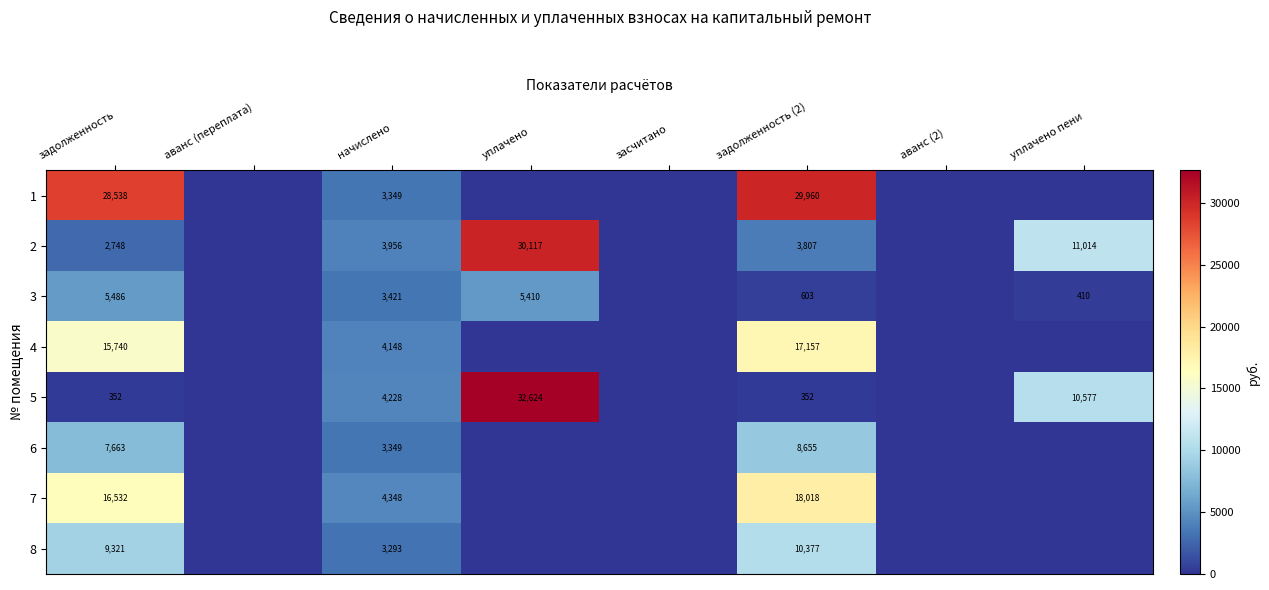

Is it true that 8 equals 9321 at задолженность?

True